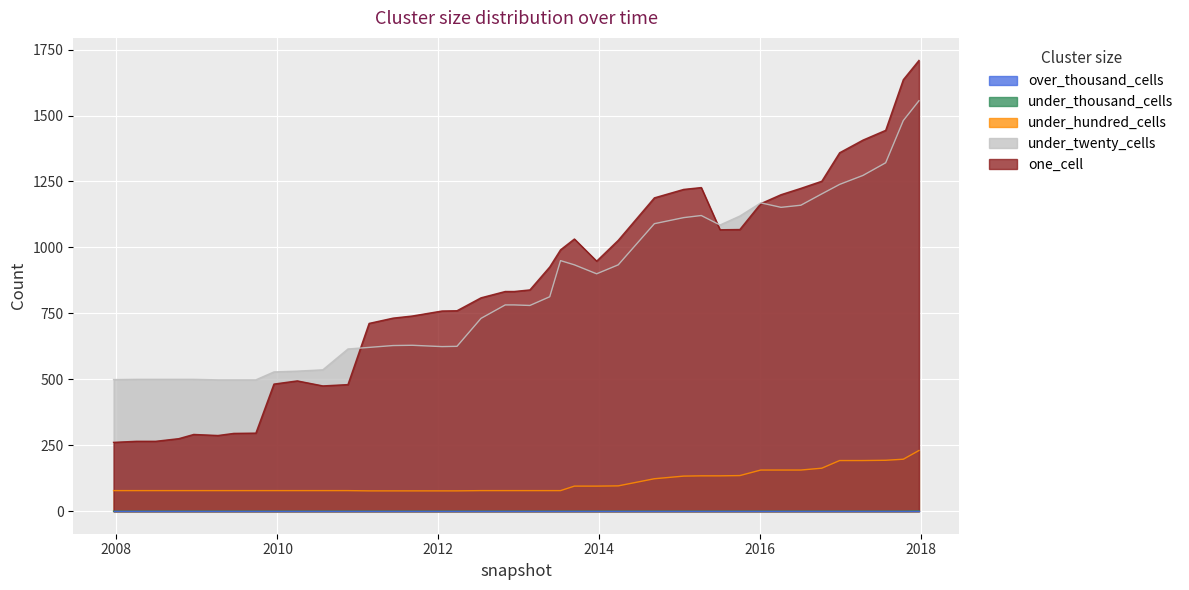

Which series changed the most between 2010-04-01 and 2015-04-09?

one_cell